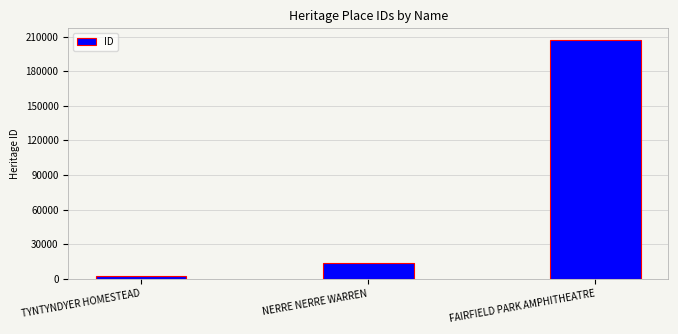

Reading left to right, transcribe all the data shown in this chart.

2066	13456	206940